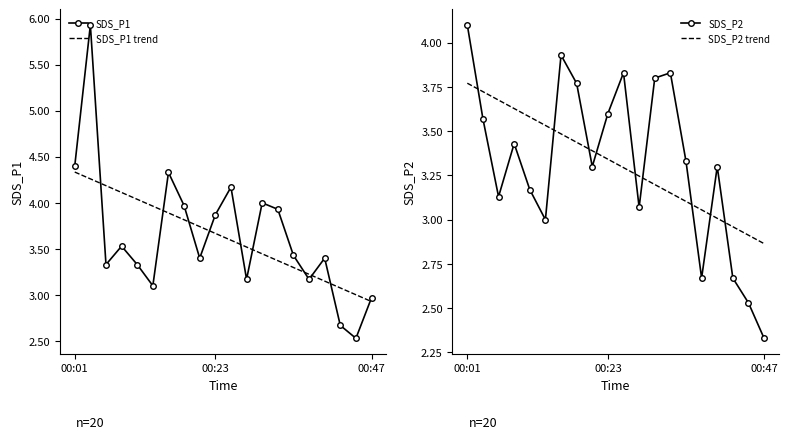

Between which two adjacent categories do SDS_P1 trend and SDS_P2 first intersect?

5 and 6